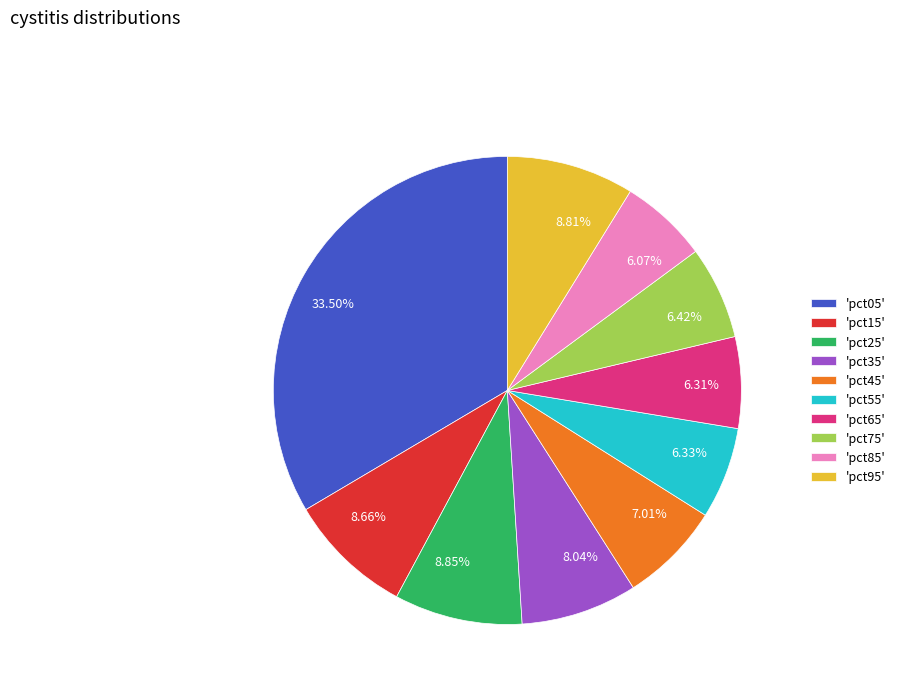

Do 6.31% and 8.66% together represent more than half of the pie?

No